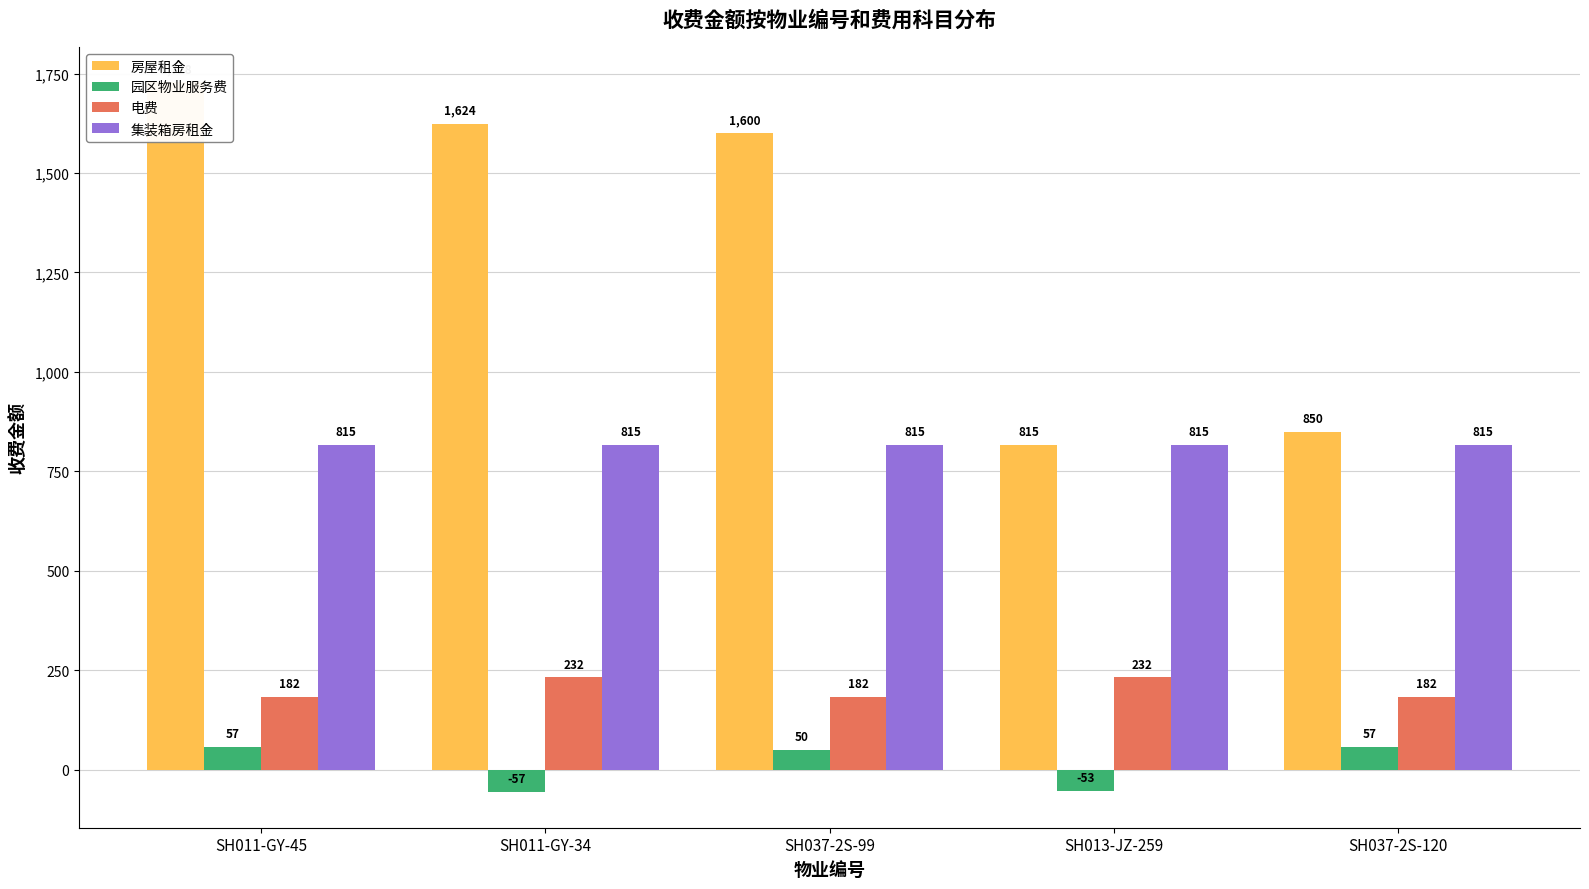

What is the minimum value for 集装箱房租金?

815.3